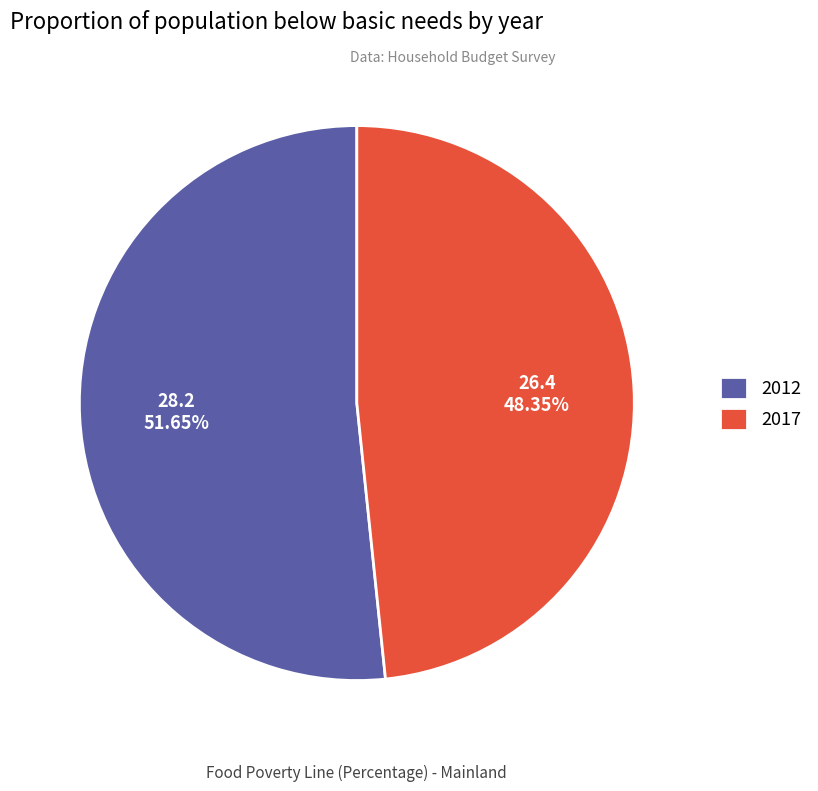

What is the majority slice?

2012